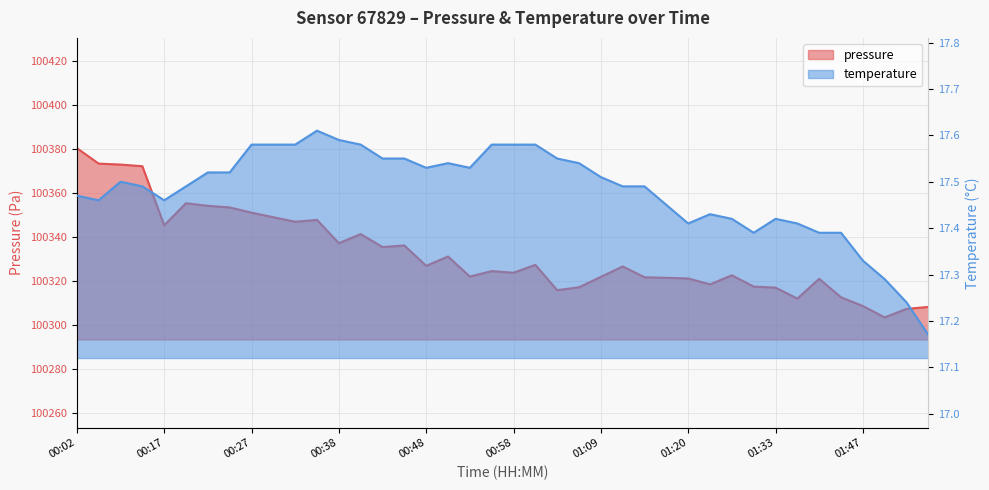

What is the sum of all temperature values?

699.2